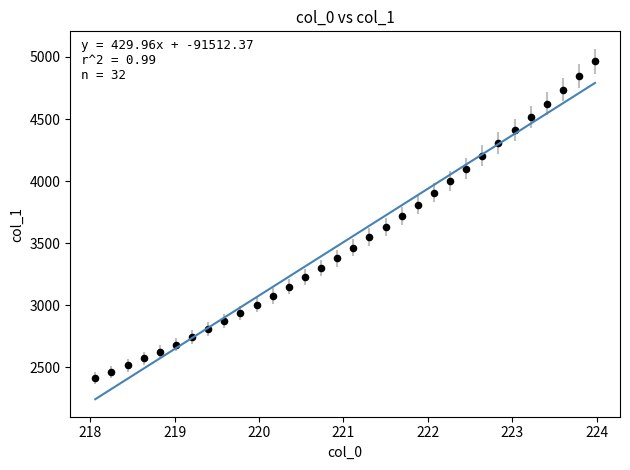

What is the range of X values (max minus min)?

5.9